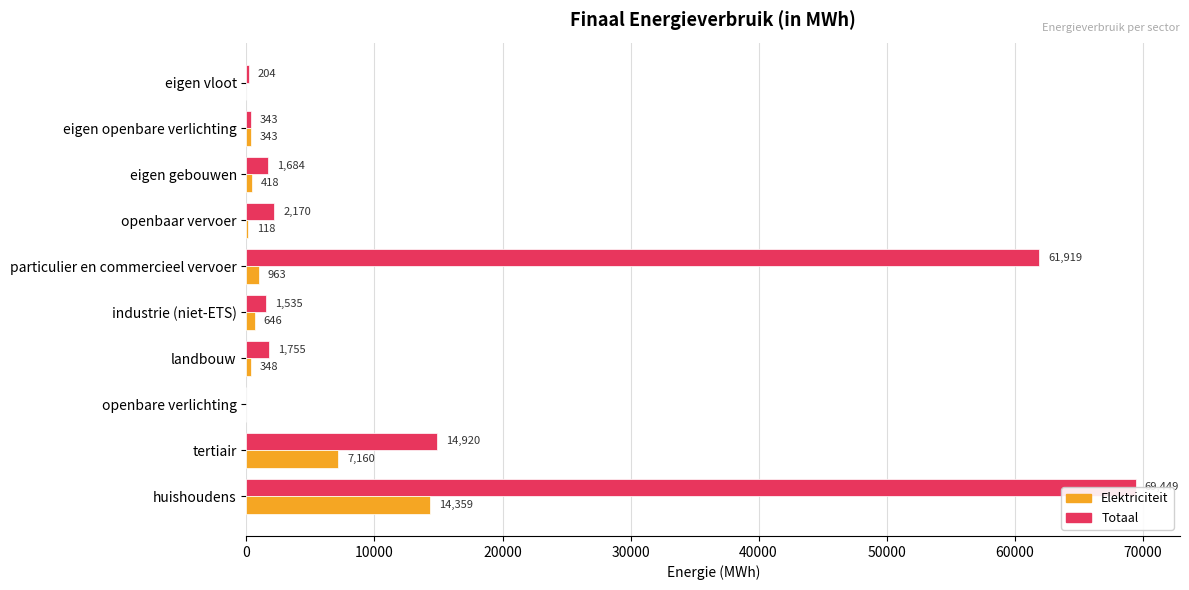

How many values in the Elektriciteit series exceed 418?

5